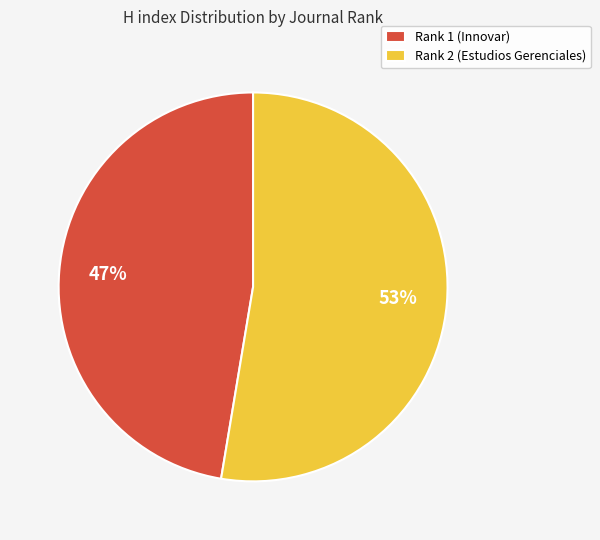

Approximately how many times larger is the value at Rank 2 (Estudios Gerenciales) compared to Rank 1 (Innovar)?

1.1